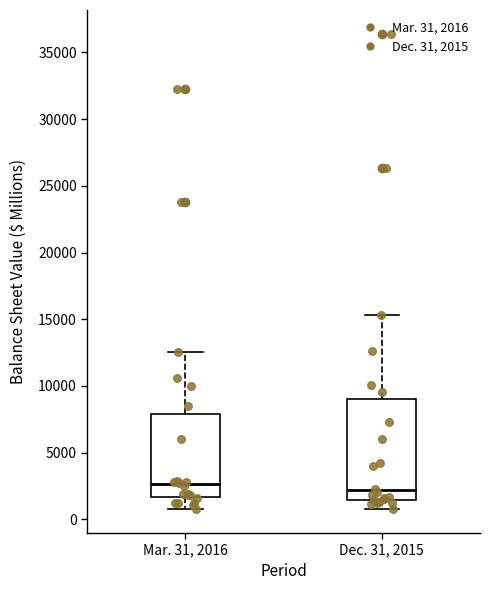

Comparing the boxes themselves (not the whiskers), which one is the tallest?

Dec. 31, 2015